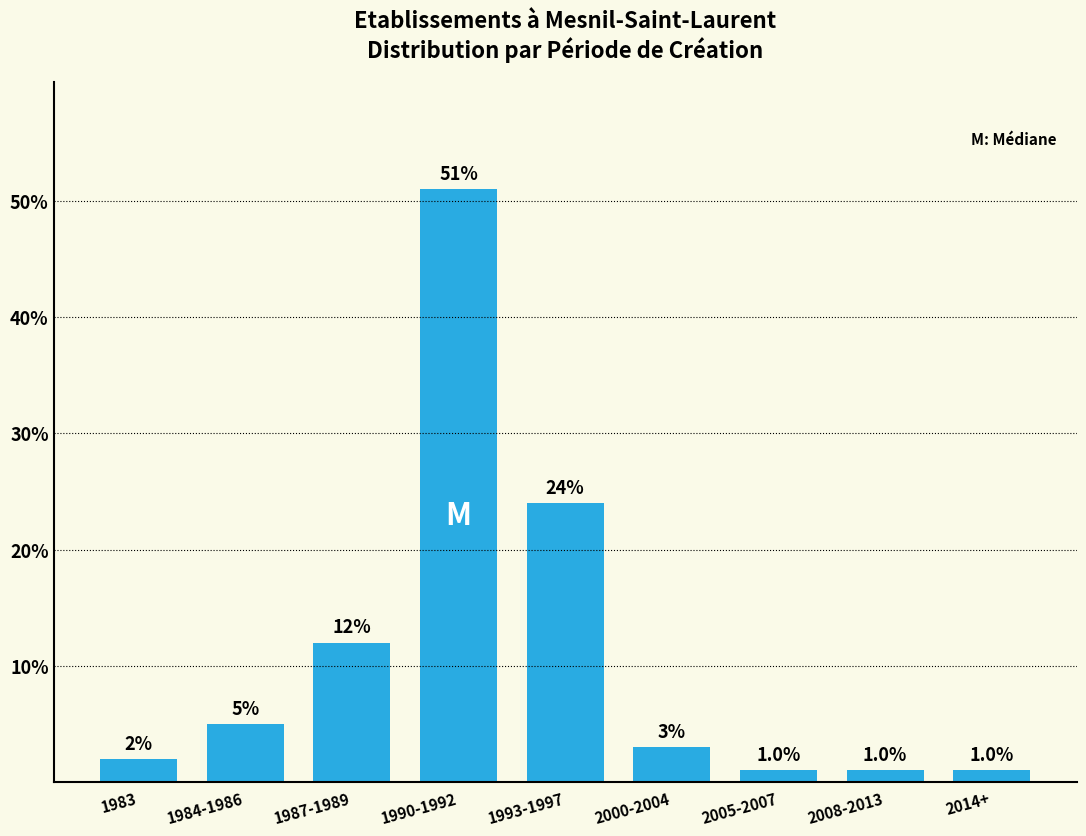

Reading left to right, transcribe all the data shown in this chart.

2	5	12	51	24	3	1	1	1